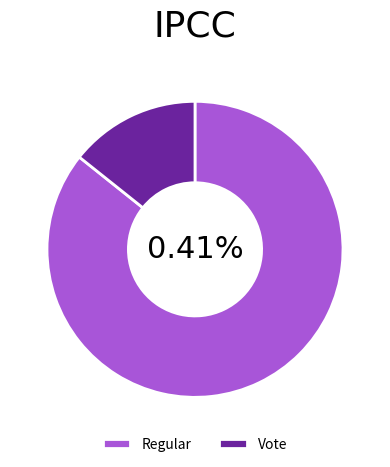

What is the largest slice in the pie chart?

Regular